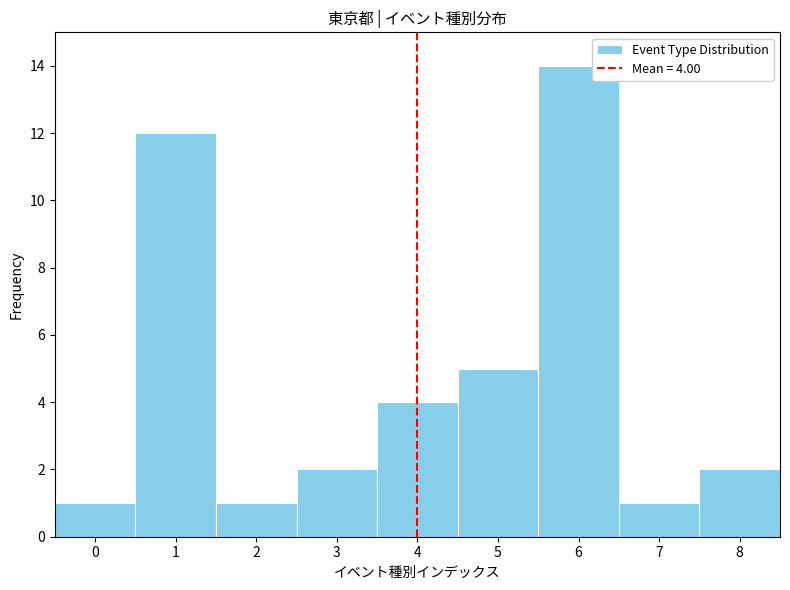

Which range on the x-axis has the tallest bar?

5.5 to 6.5